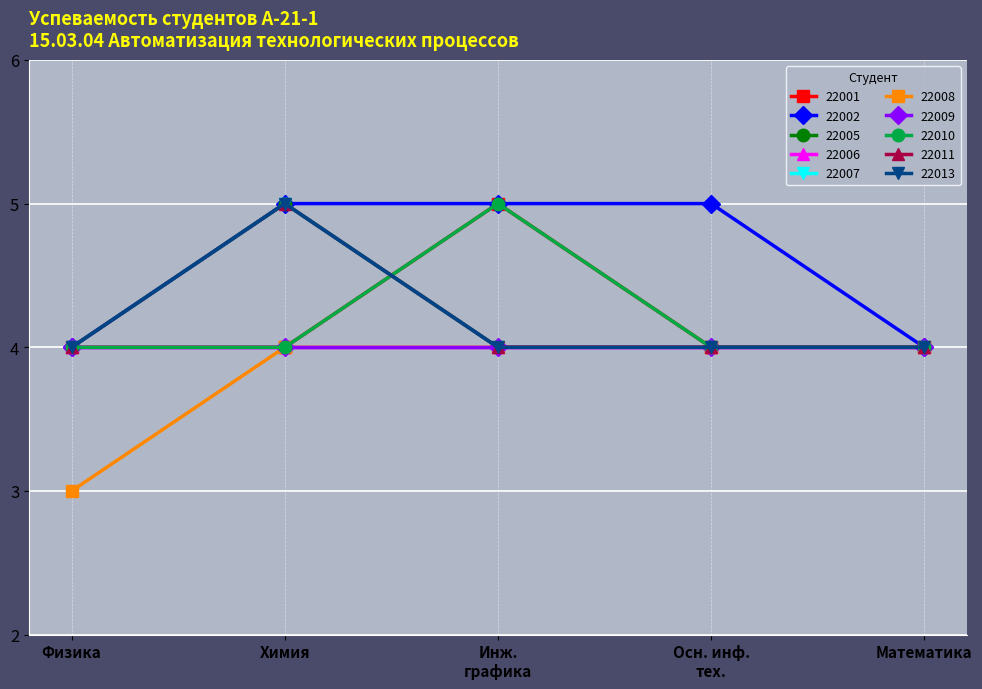

Is this an area chart (filled region under the line)?

No